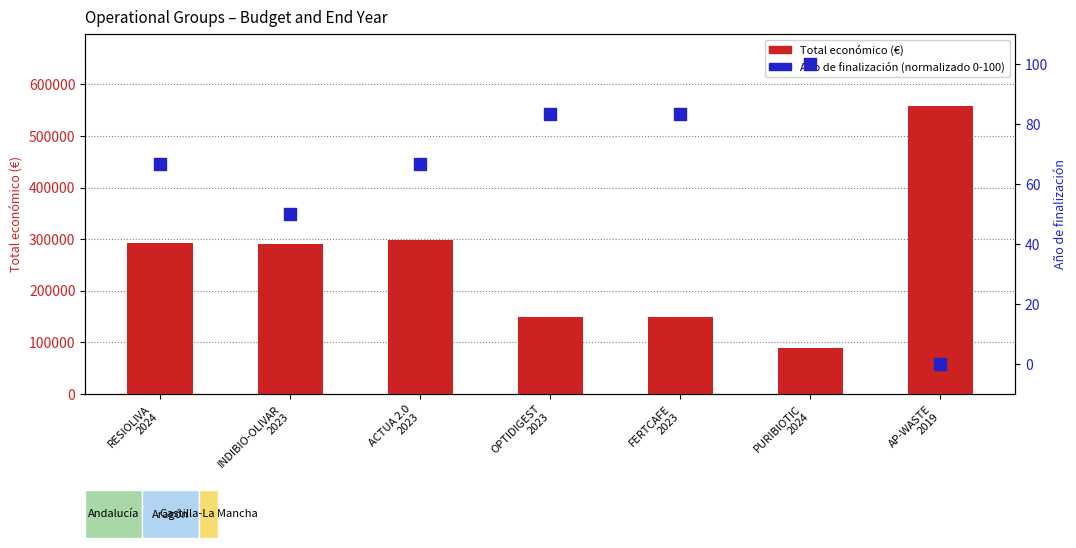

What are all the series names shown in the legend?

Total económico, Año de finalización (norm.)